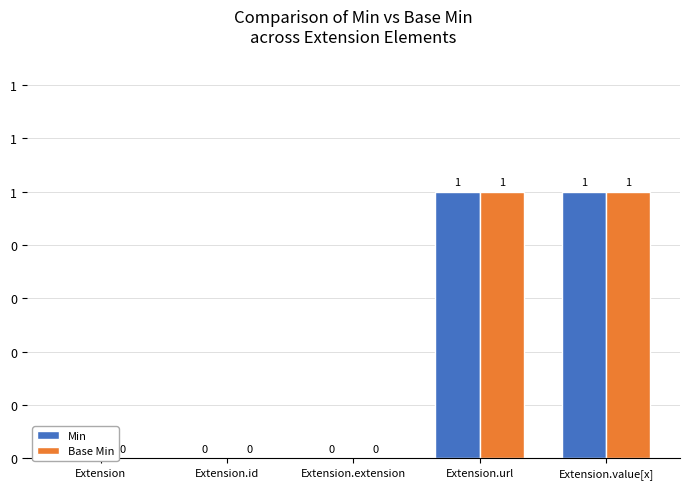

Rank the categories by Base Min value from lowest to highest.

Extension, Extension.id, Extension.extension, Extension.url, Extension.value[x]